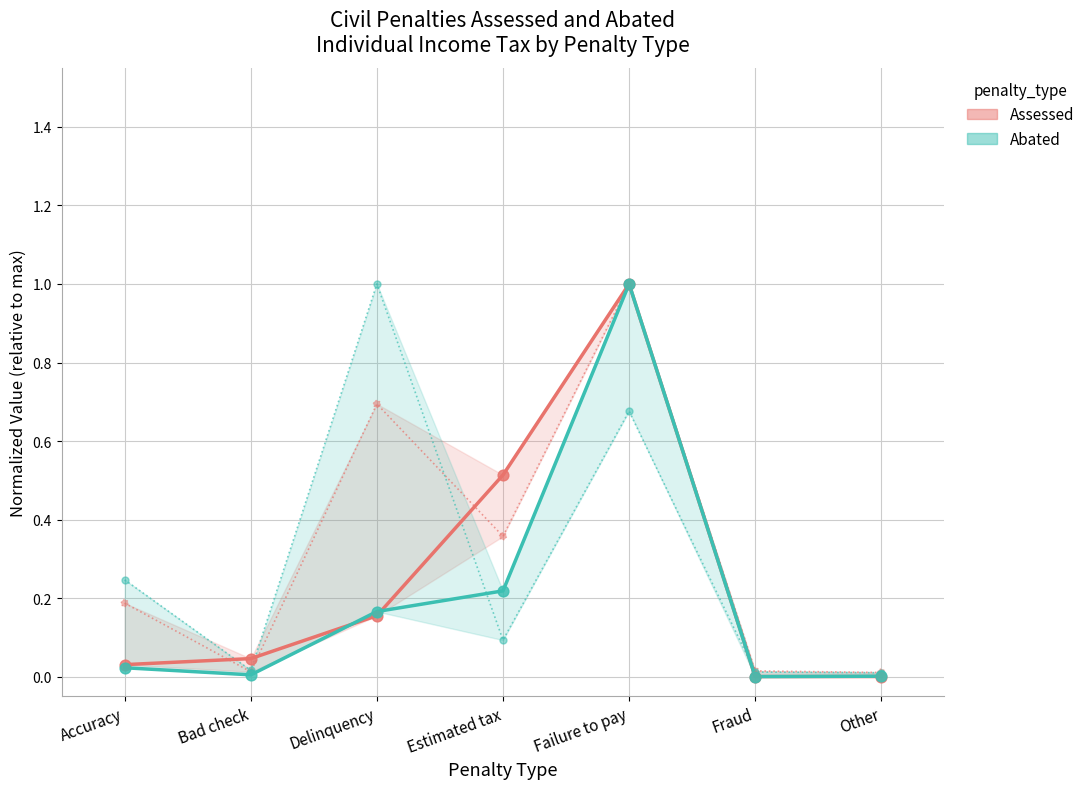

At which category is the sum across all series the highest?

Failure to pay